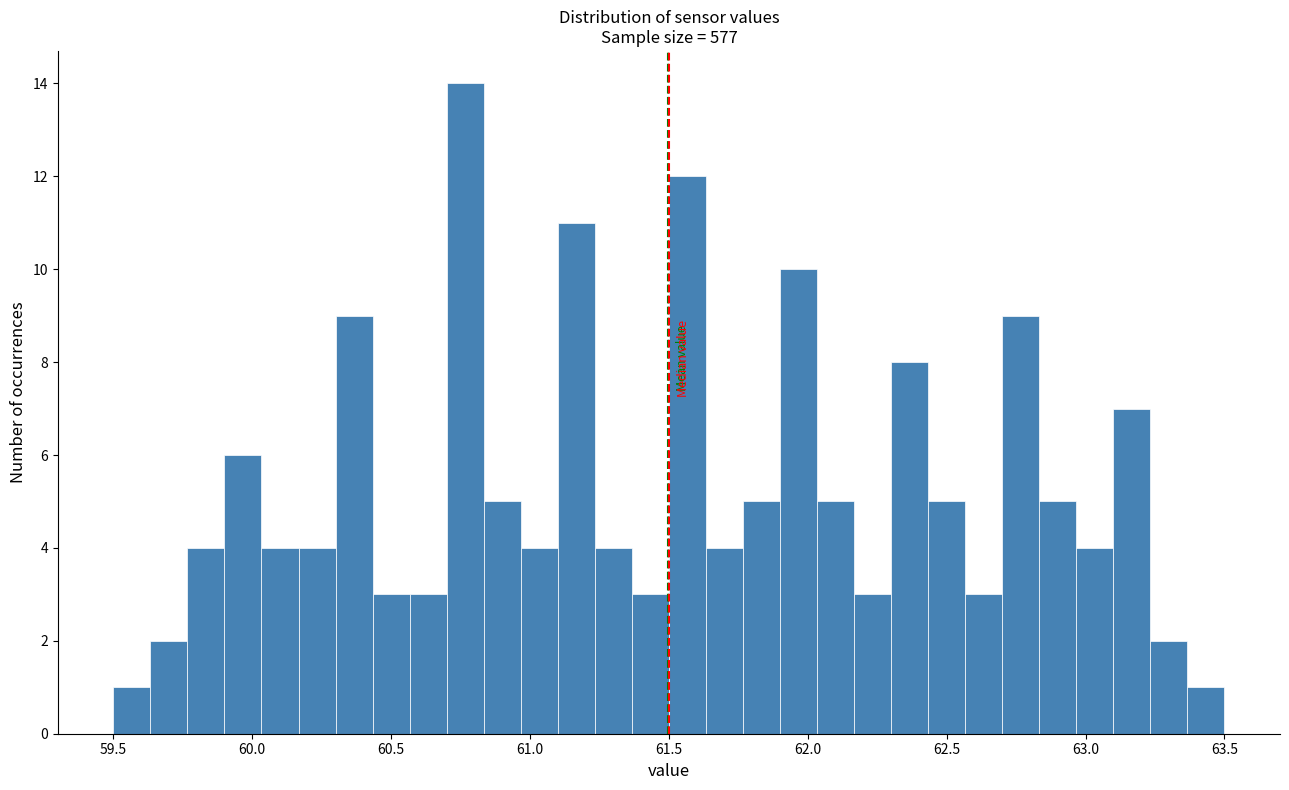

Read against the x-axis, roughly where is the centre of the tallest bar?

60.75